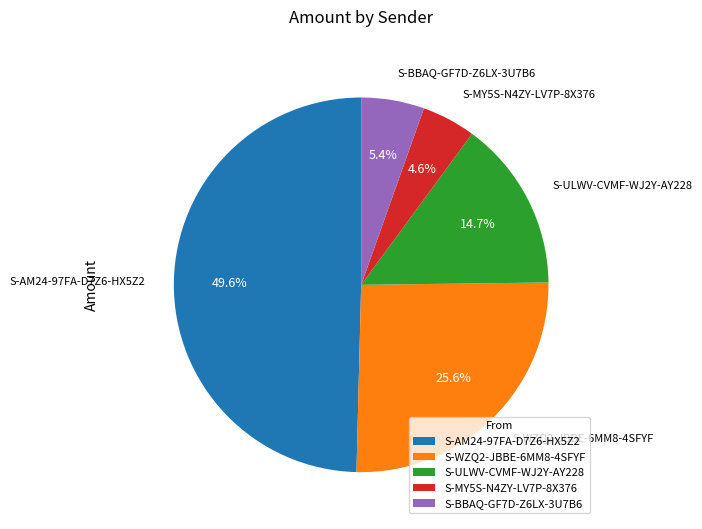

To the nearest percent, what is the average slice percentage?

20%